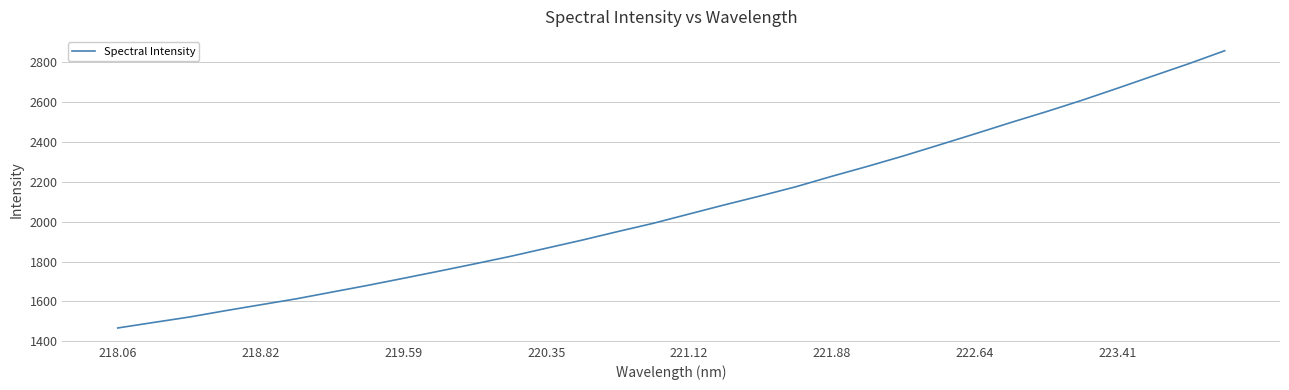

What is the average value?

2067.4